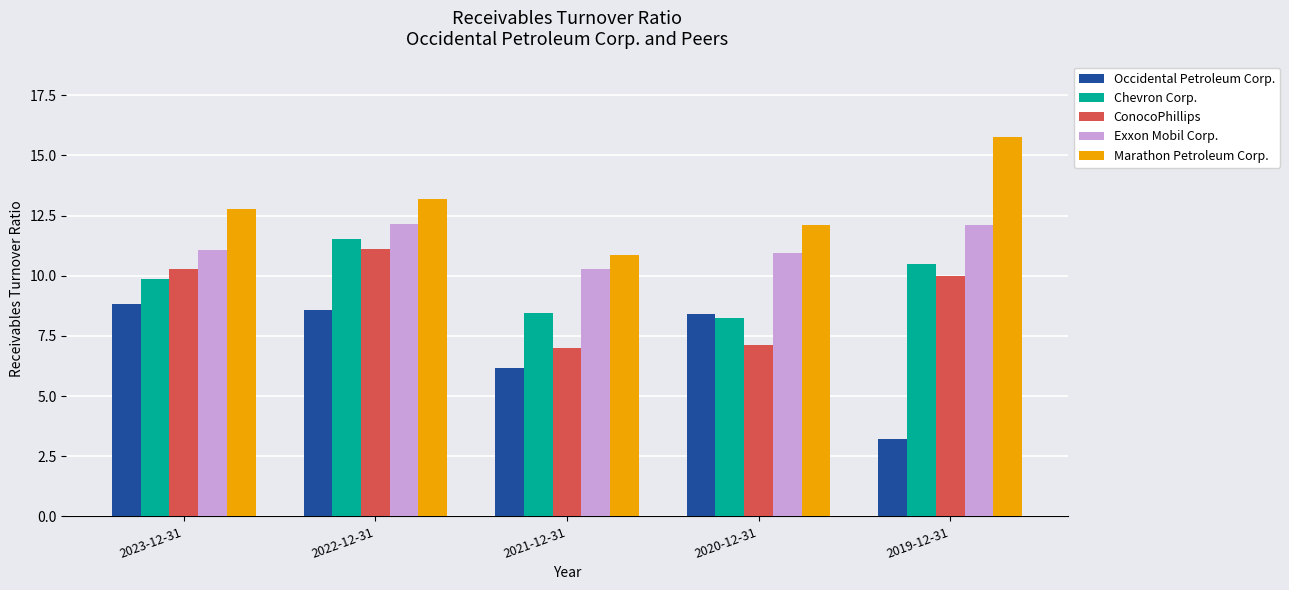

What is the sum of the Occidental Petroleum Corp. values at 2019-12-31 and 2020-12-31?

11.6